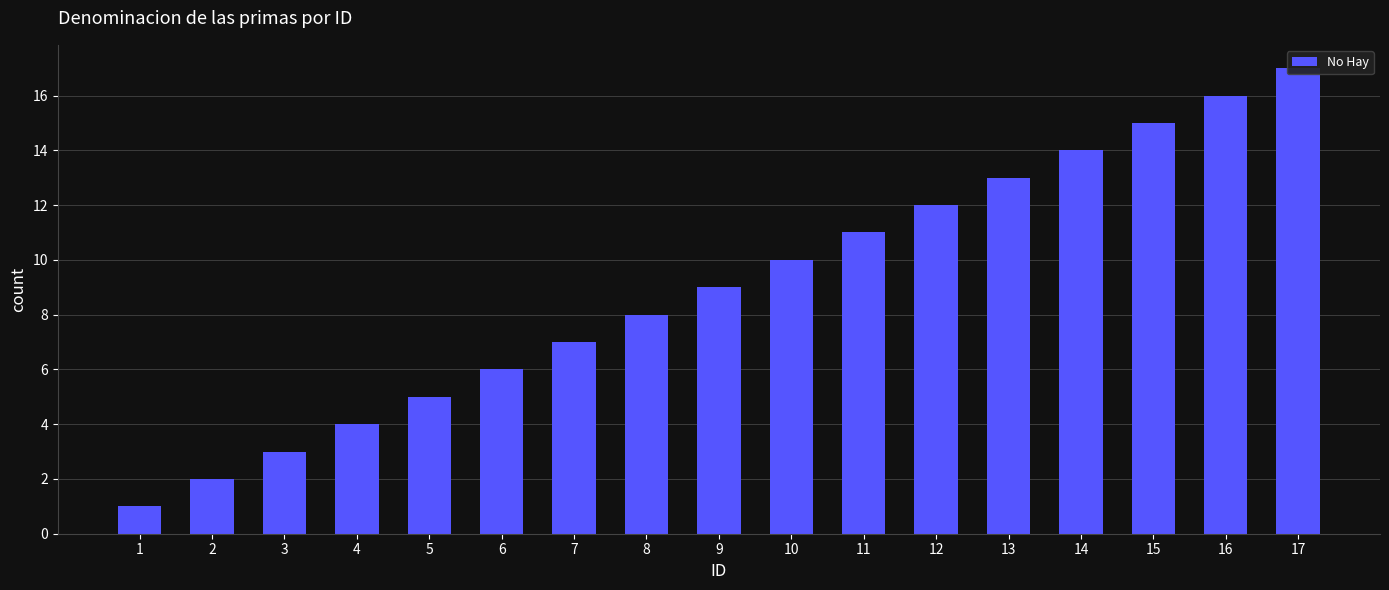

Rank the categories by value from highest to lowest.

17, 16, 15, 14, 13, 12, 11, 10, 9, 8, 7, 6, 5, 4, 3, 2, 1